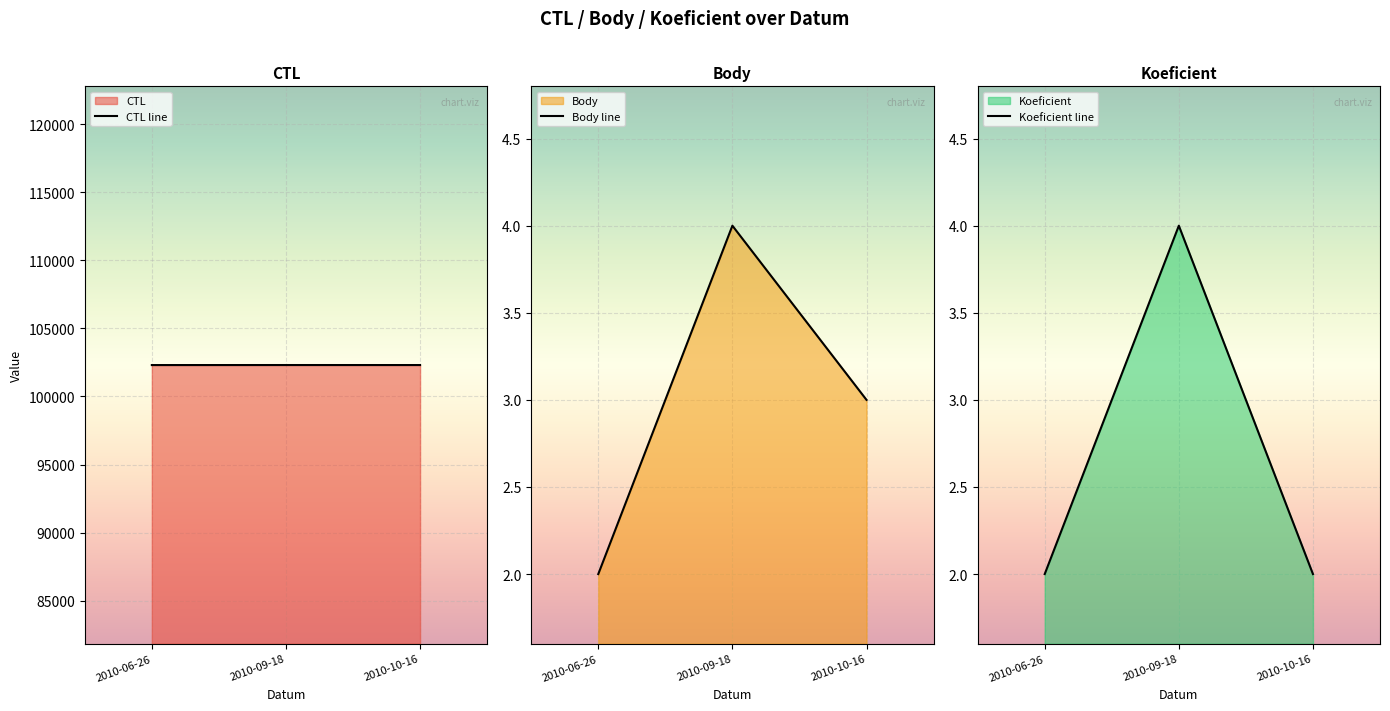

What is the average value of the Body line series?

3